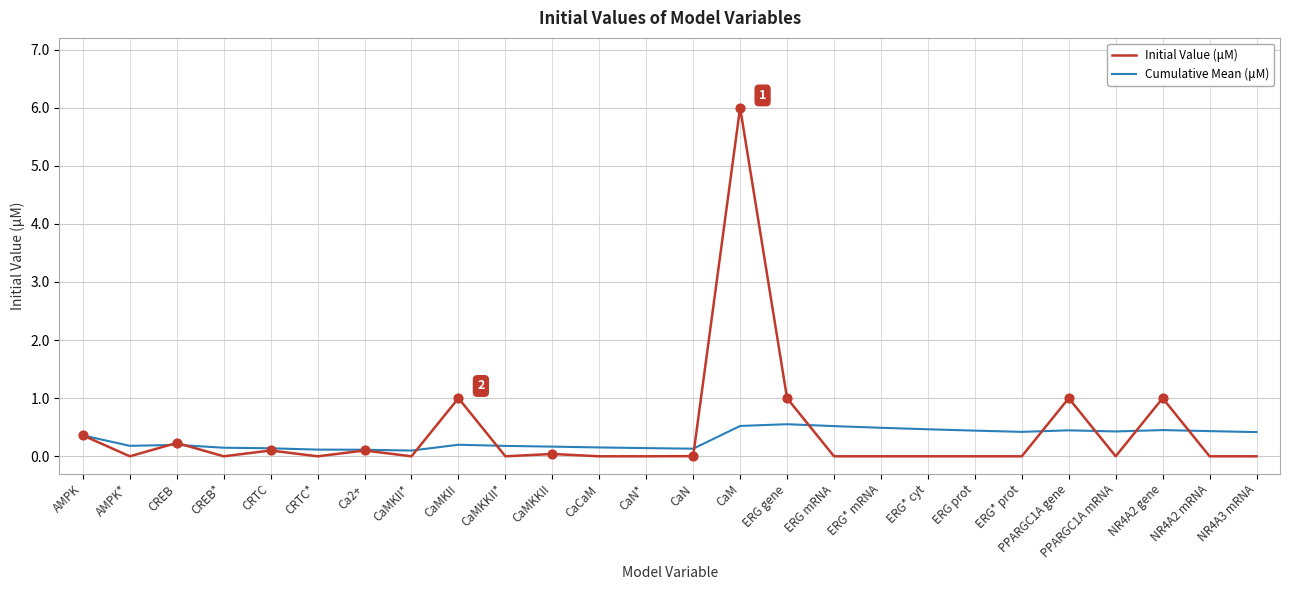

What is the total value across all series at CaM?

6.5